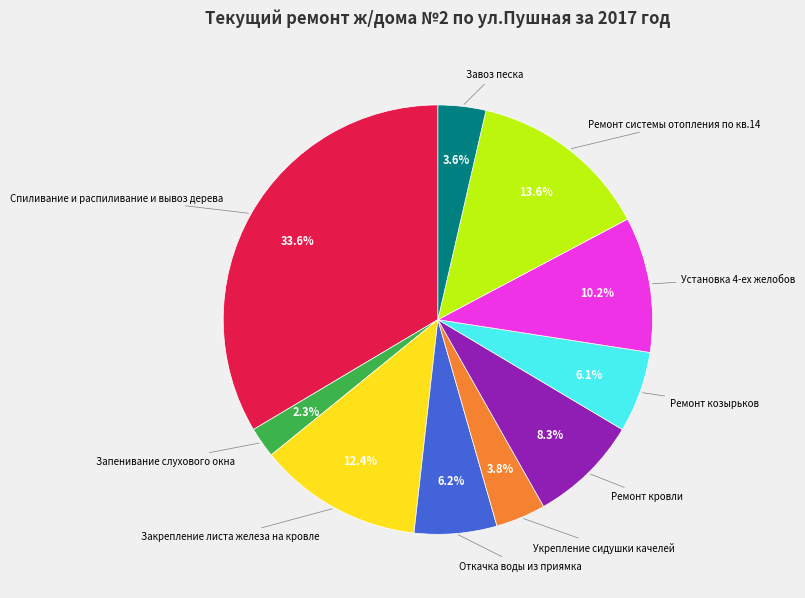

To the nearest percent, what is the average slice percentage?

10%